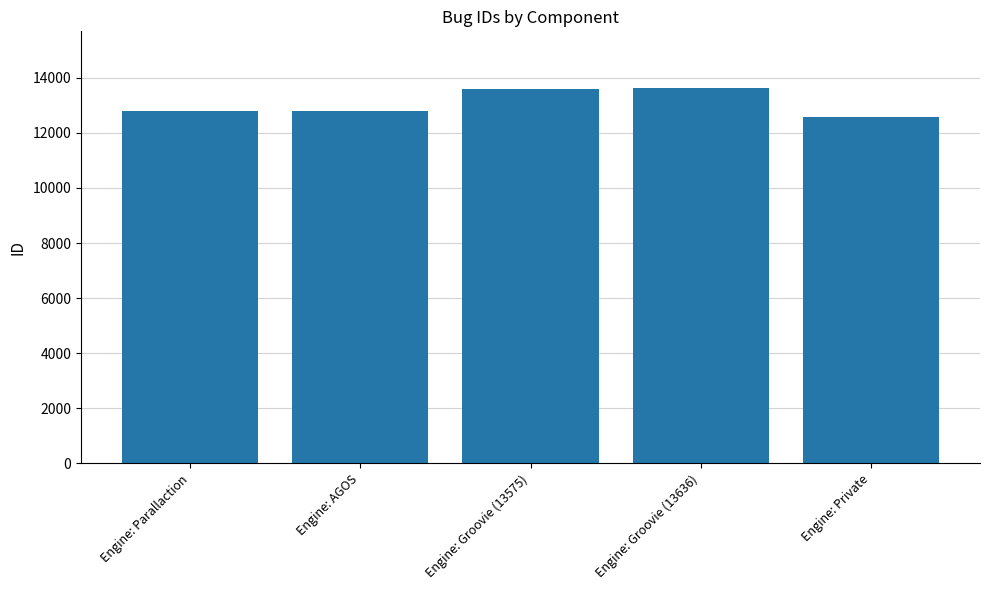

What position from the left is Engine: AGOS?

2